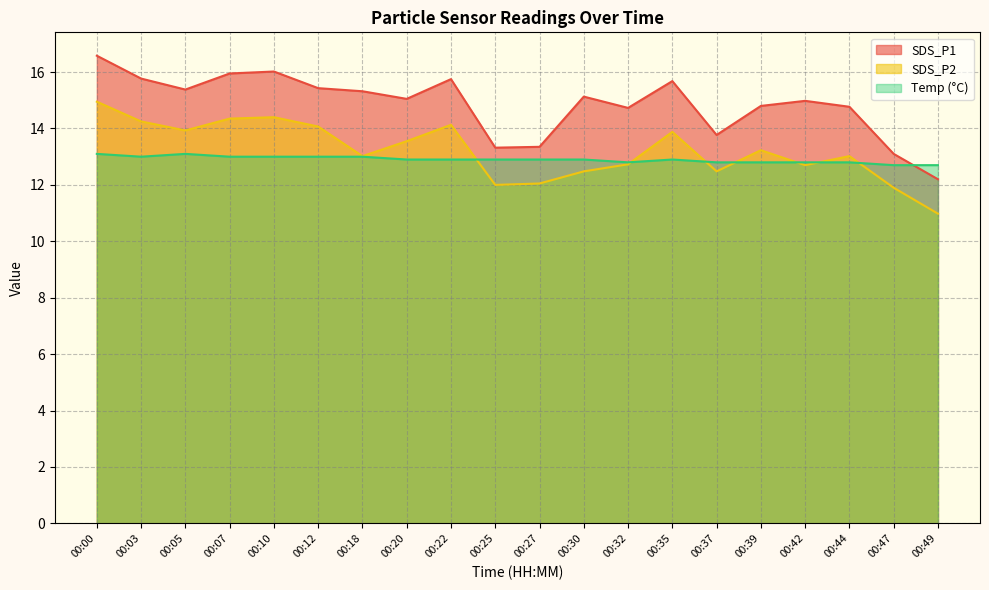

Where is the first local maximum for SDS_P2?

00:10